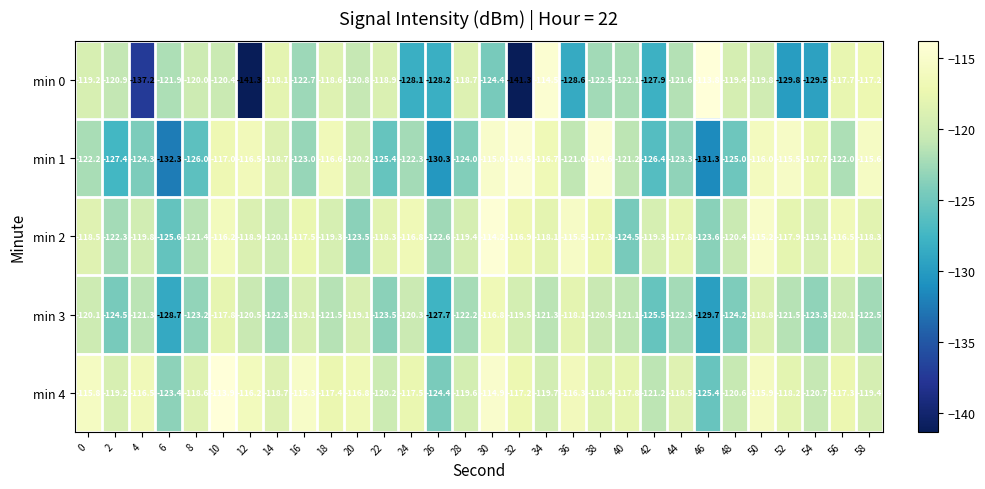

What is the greatest value displayed?

-113.8